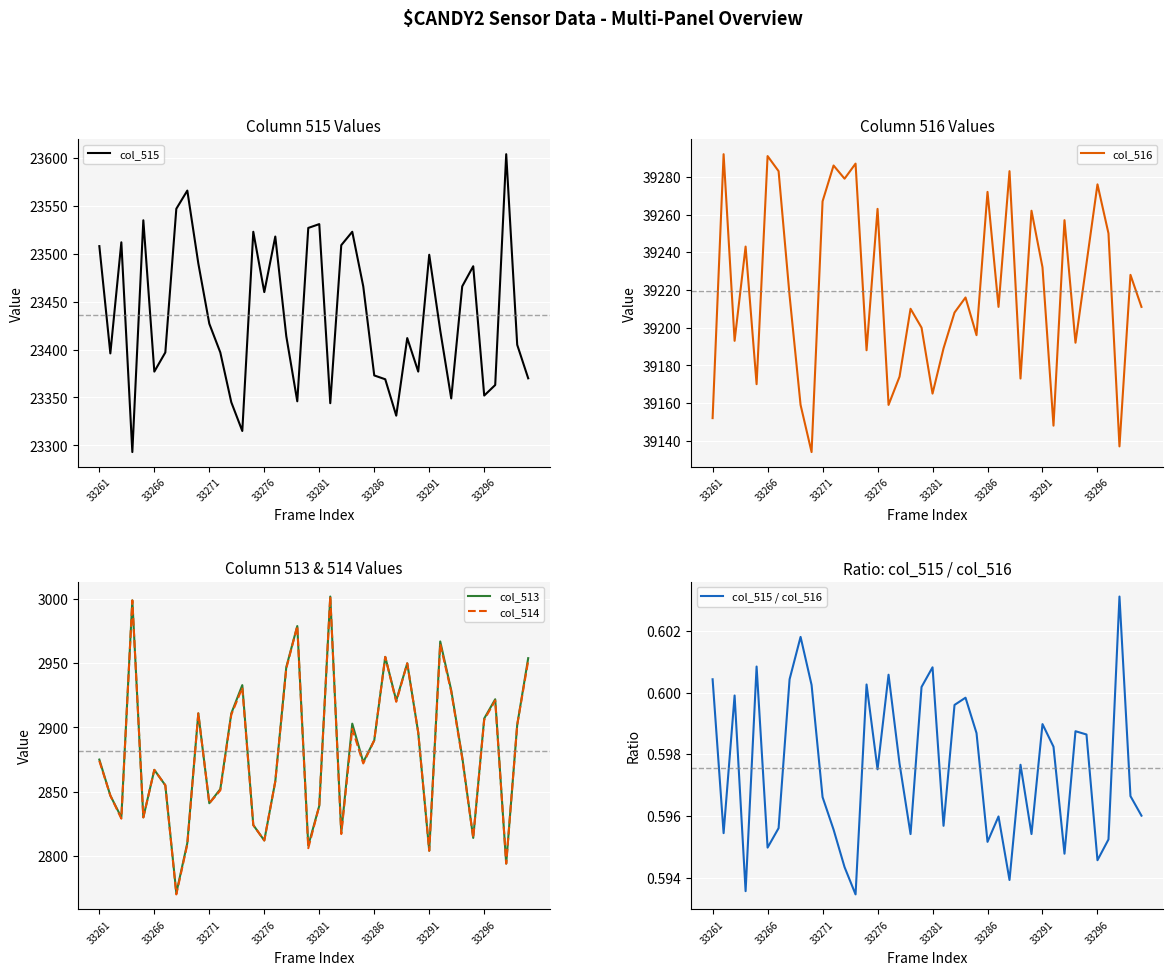

The value of col_515 at 36 is 23363.0. True or false?

True